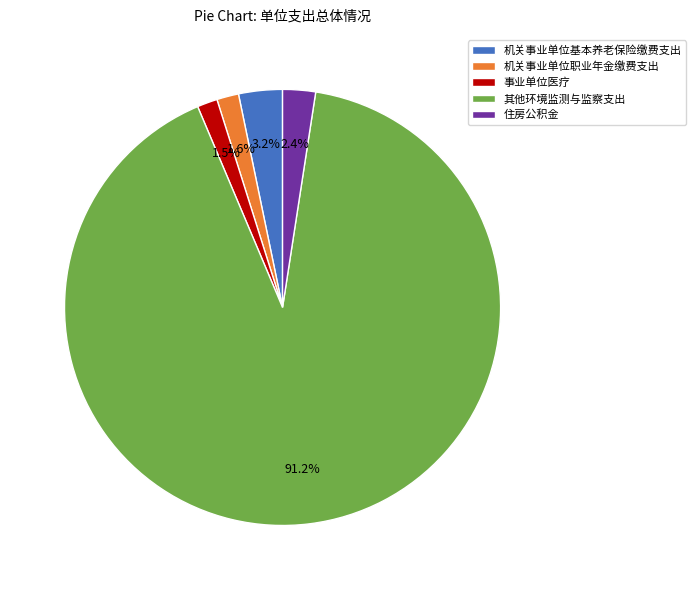

Which has a higher value, 机关事业单位职业年金缴费支出 or 机关事业单位基本养老保险缴费支出?

机关事业单位基本养老保险缴费支出